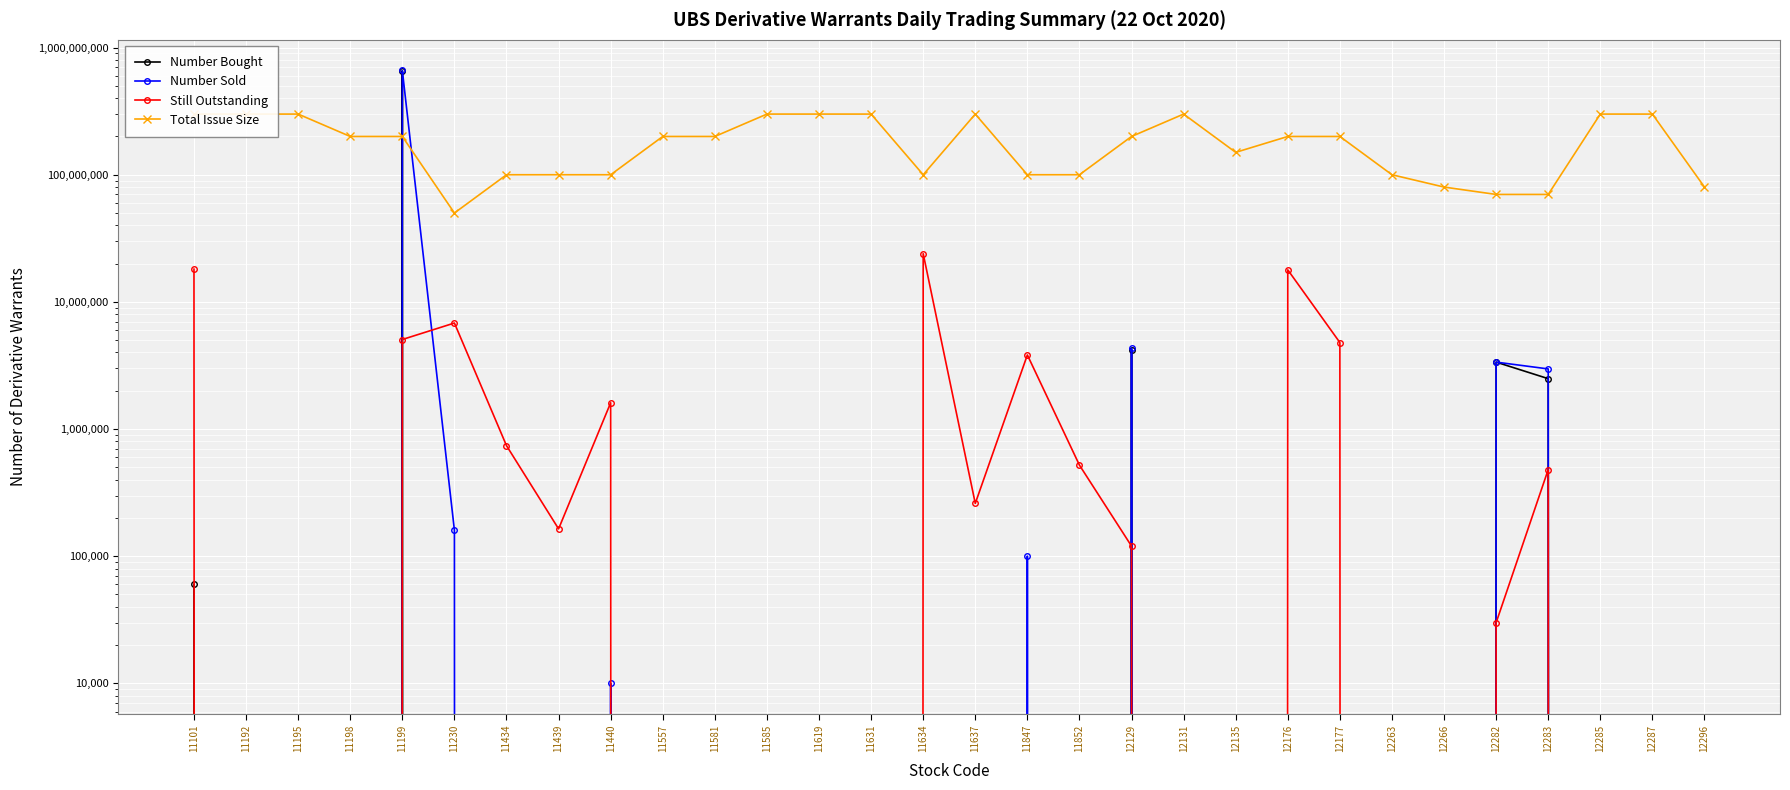

True or false: Number Sold has a value of -217735602 at 12285.

False